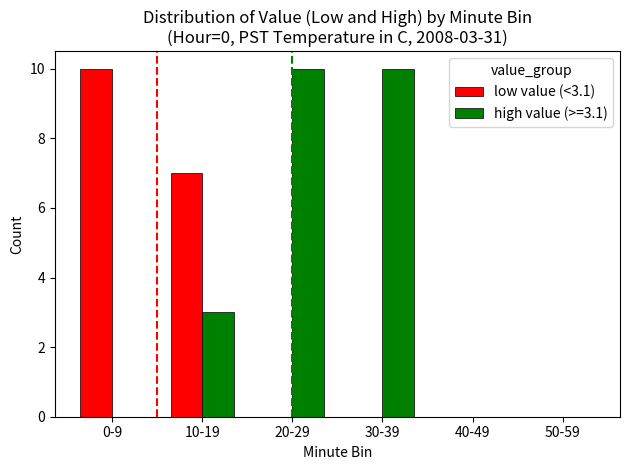

Between 0-9 and 50-59, which series saw the biggest shift?

low value (<3.1)